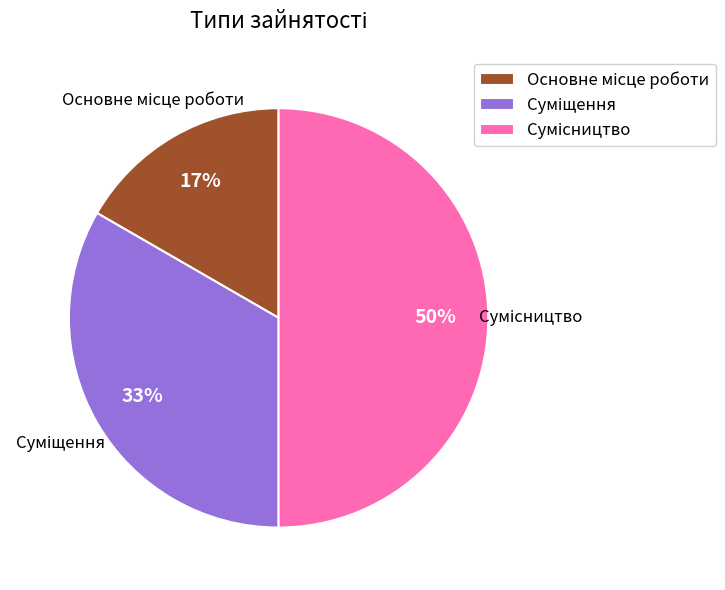

To the nearest percent, what is the difference between the largest and smallest slice percentages?

33%